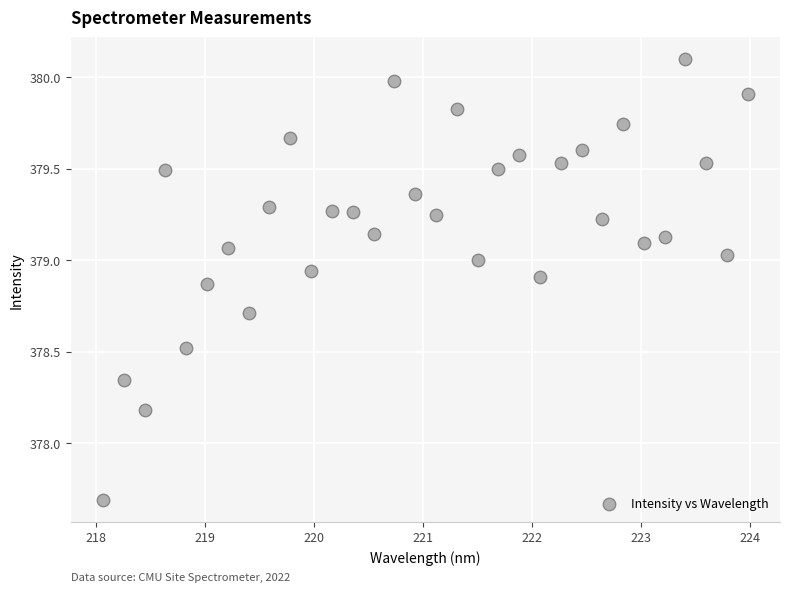

What is the range of X values (max minus min)?

5.9